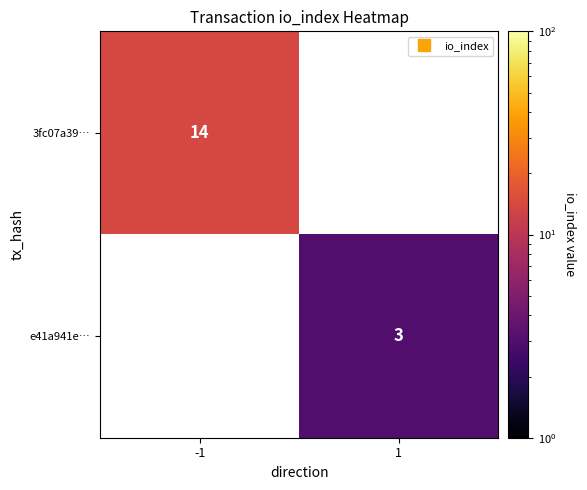

At which label is 3fc07a39… closest to 14?

-1